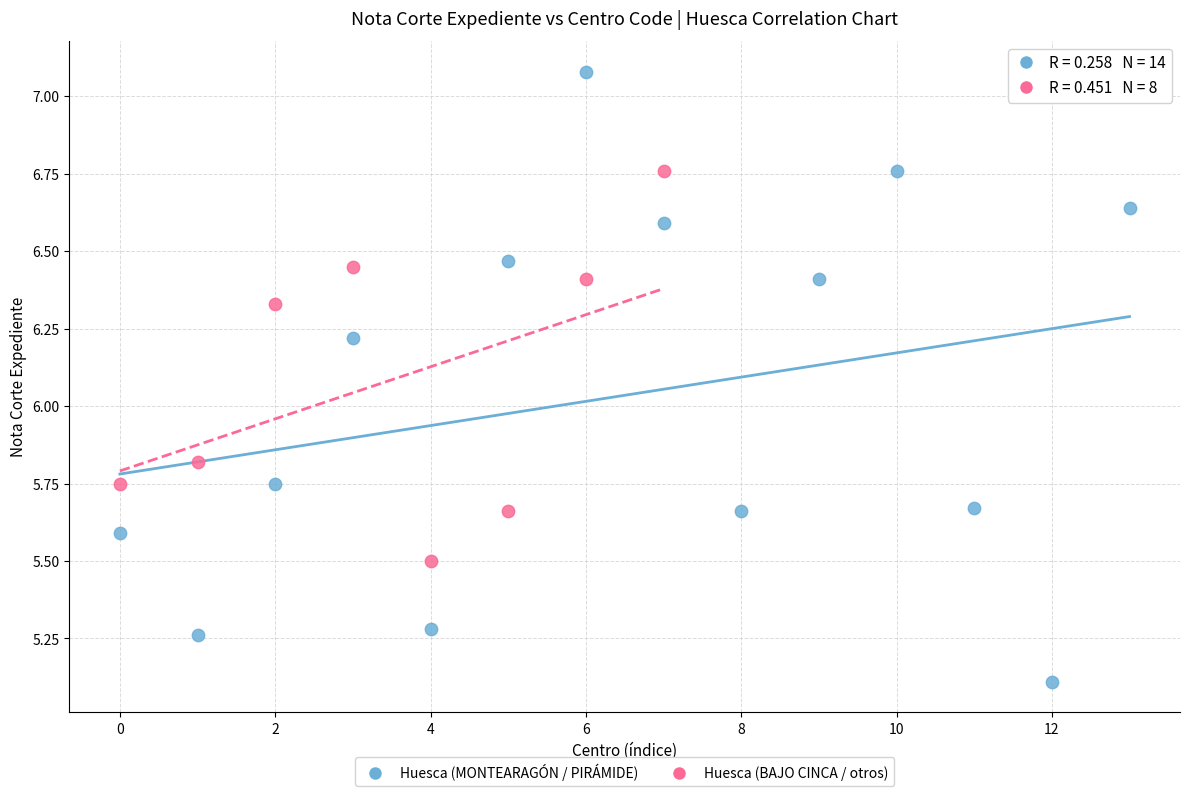

Which series has the largest Y range (max minus min)?

Huesca (MONTEARAGÓN / PIRÁMIDE)